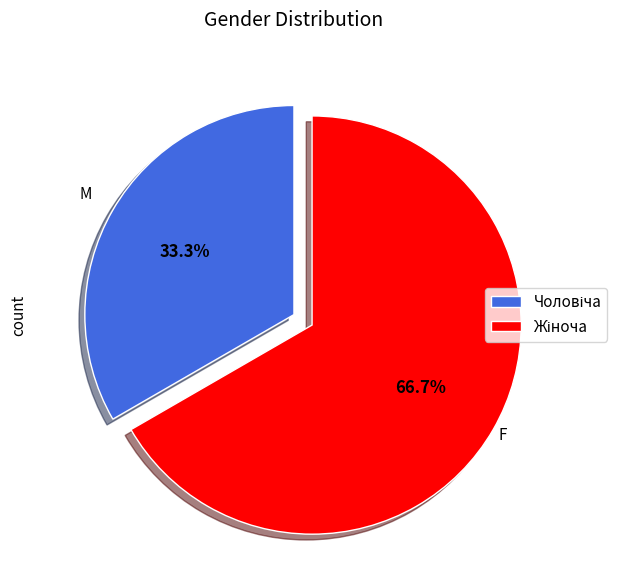

Is there any slice that represents more than half of the pie?

Yes